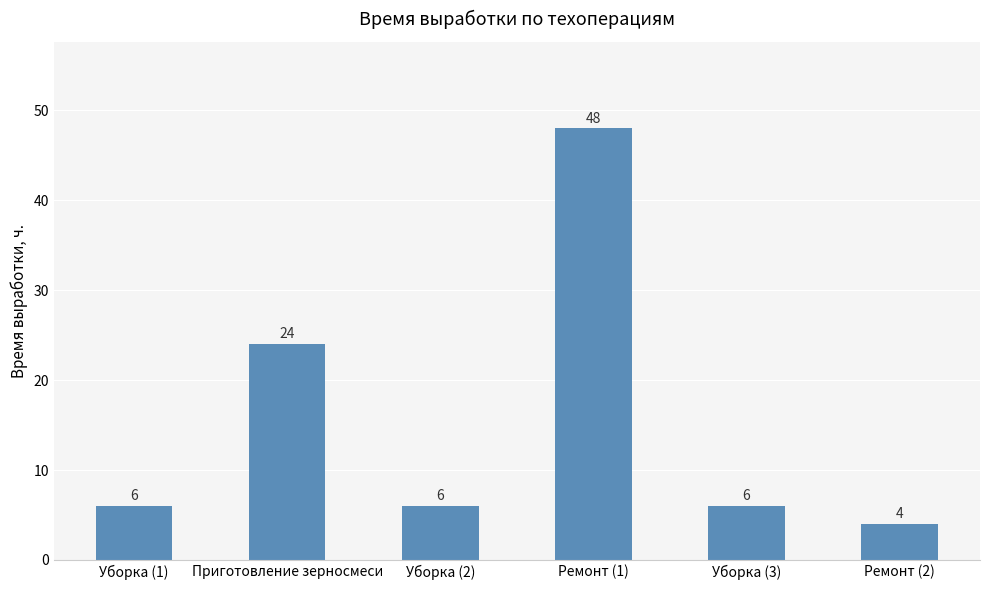

What is the label of the 4th bar from the right?

Уборка (2)